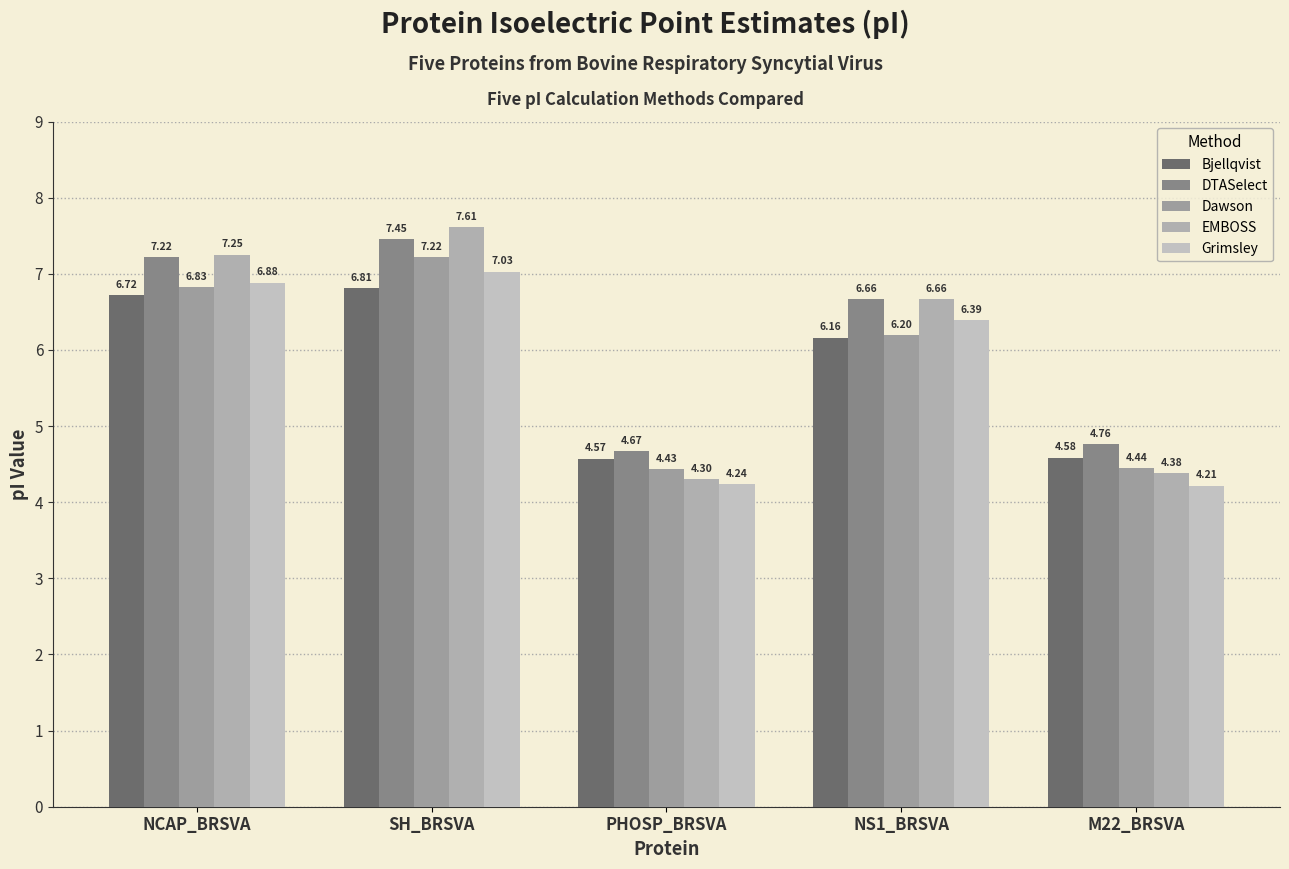

What is the average value of the DTASelect series?

6.2